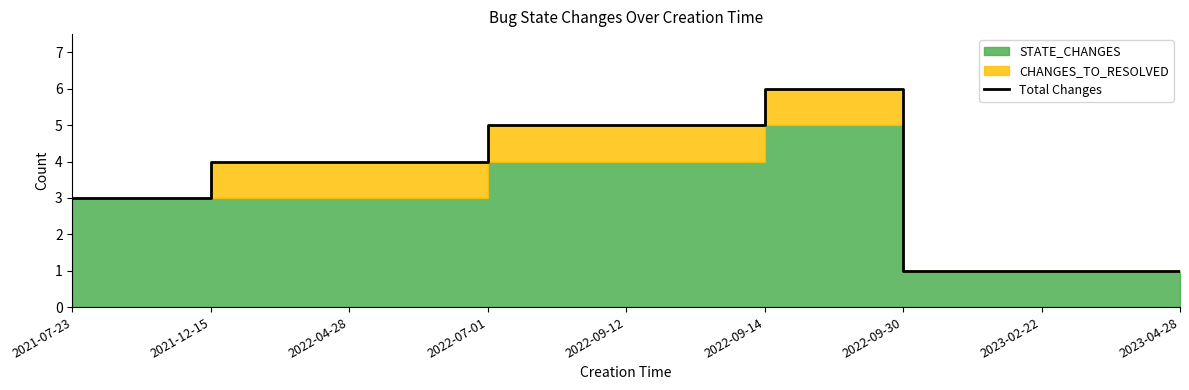

What is the sum of the values at 2023-02-22 and 2021-07-23?

4